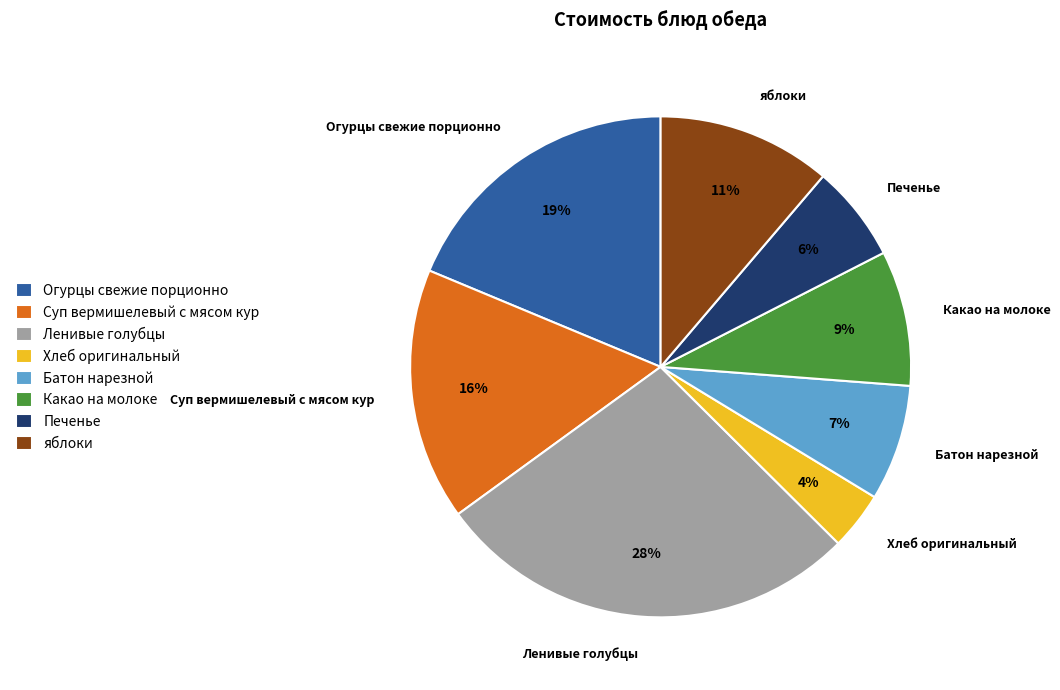

Is there any slice that represents more than half of the pie?

No